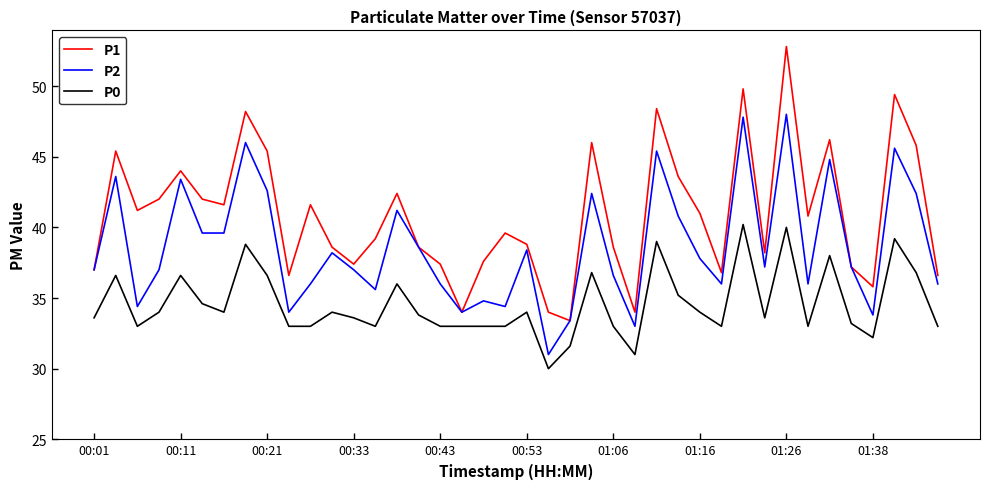

Reading right to left, extract all data points from this chart.

P1: 36.6	45.8	49.4	35.8	37.2	46.2	40.8	52.8	38.2	49.8	36.8	41.0	43.6	48.4	34.0	38.6	46.0	33.4	34.0	38.8	39.6	37.6	34.0	37.4	38.6	42.4	39.2	37.4	38.6	41.6	36.6	45.4	48.2	41.6	42.0	44.0	42.0	41.2	45.4	37.0
P2: 36.0	42.4	45.6	33.8	37.2	44.8	36.0	48.0	37.2	47.8	36.0	37.8	40.8	45.4	33.0	36.6	42.4	33.4	31.0	38.4	34.4	34.8	34.0	36.0	38.6	41.2	35.6	37.0	38.2	36.0	34.0	42.6	46.0	39.6	39.6	43.4	37.0	34.4	43.6	37.0
P0: 33.0	36.8	39.2	32.2	33.2	38.0	33.0	40.0	33.6	40.2	33.0	34.0	35.2	39.0	31.0	33.0	36.8	31.6	30.0	34.0	33.0	33.0	33.0	33.0	33.8	36.0	33.0	33.6	34.0	33.0	33.0	36.6	38.8	34.0	34.6	36.6	34.0	33.0	36.6	33.6